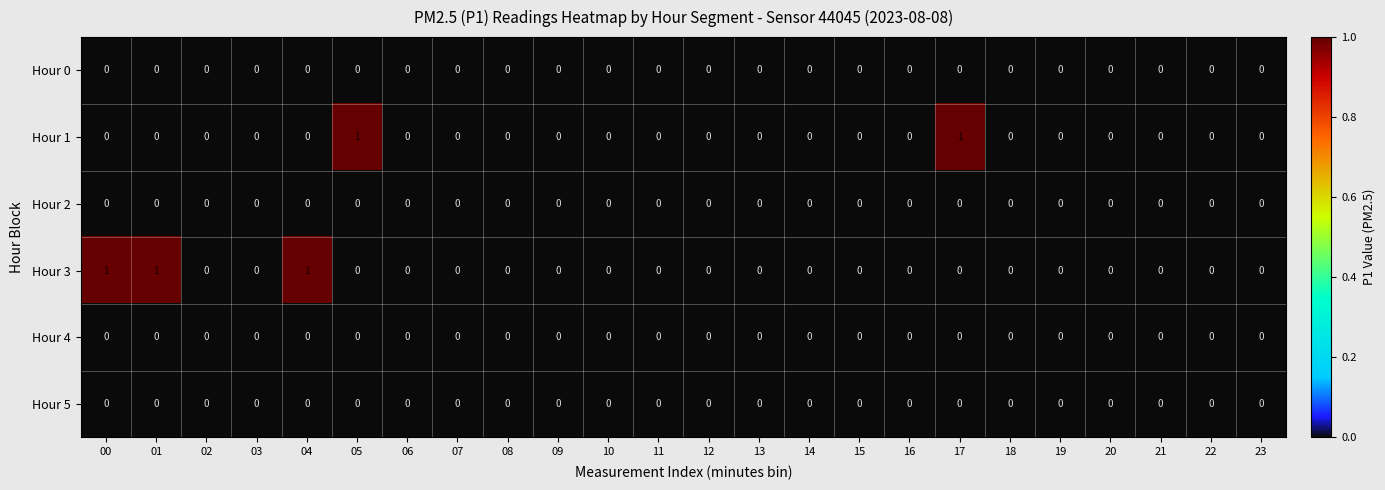

Which series changed the most between 01 and 08?

Hour 3